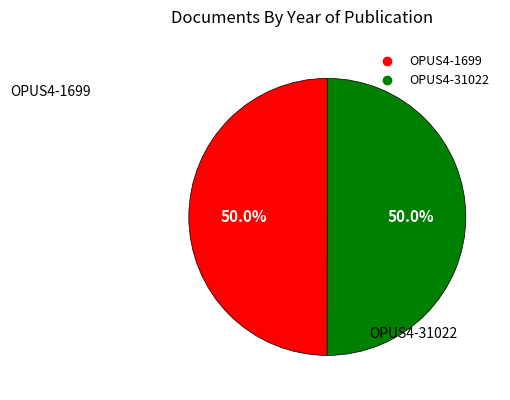

To the nearest percent, what percentage of the pie is OPUS4-31022?

50%